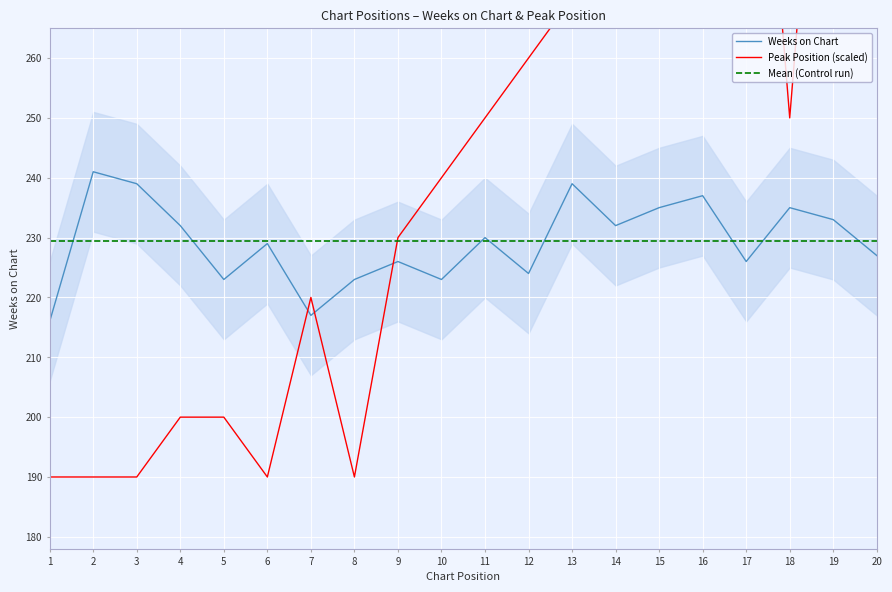

Reading left to right, extract all data points from this chart.

Weeks on Chart: 1=216.0	2=241.0	3=239.0	4=232.0	5=223.0	6=229.0	7=217.0	8=223.0	9=226.0	10=223.0	11=230.0	12=224.0	13=239.0	14=232.0	15=235.0	16=237.0	17=226.0	18=235.0	19=233.0	20=227.0
Peak Position (scaled): 1=190.0	2=190.0	3=190.0	4=200.0	5=200.0	6=190.0	7=220.0	8=190.0	9=230.0	10=240.0	11=250.0	12=260.0	13=270.0	14=280.0	15=300.0	16=300.0	17=340.0	18=250.0	19=340.0	20=290.0
Mean (Control run): 1=229.3	2=229.3	3=229.3	4=229.3	5=229.3	6=229.3	7=229.3	8=229.3	9=229.3	10=229.3	11=229.3	12=229.3	13=229.3	14=229.3	15=229.3	16=229.3	17=229.3	18=229.3	19=229.3	20=229.3